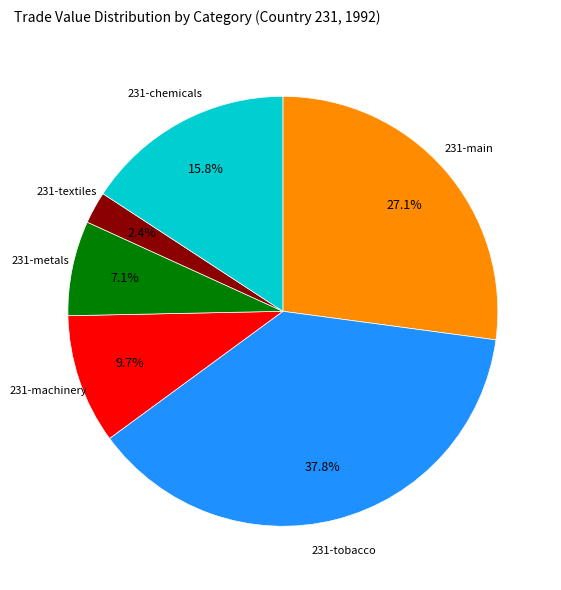

Is there a majority slice in this chart?

No